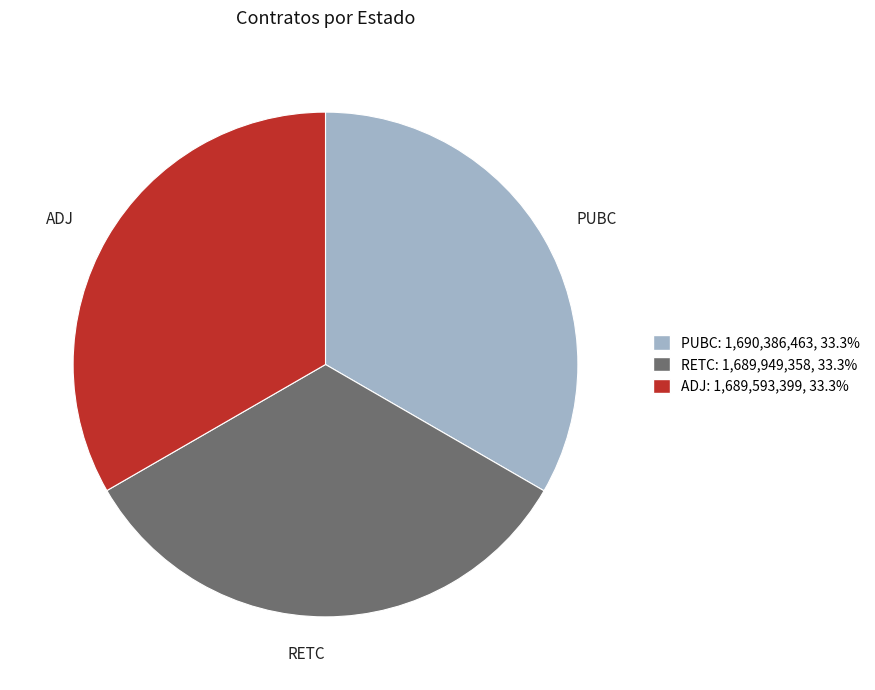

The ADJ slice represents 44% of the pie. True or false?

False